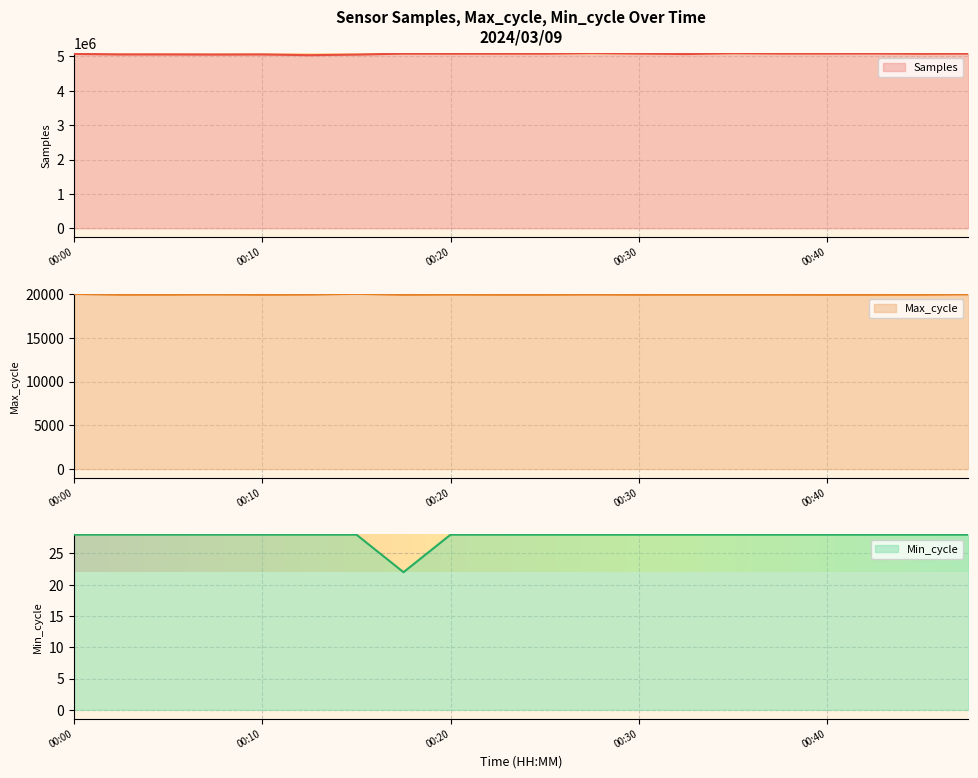

At which label is Max_cycle closest to 19979?

00:47